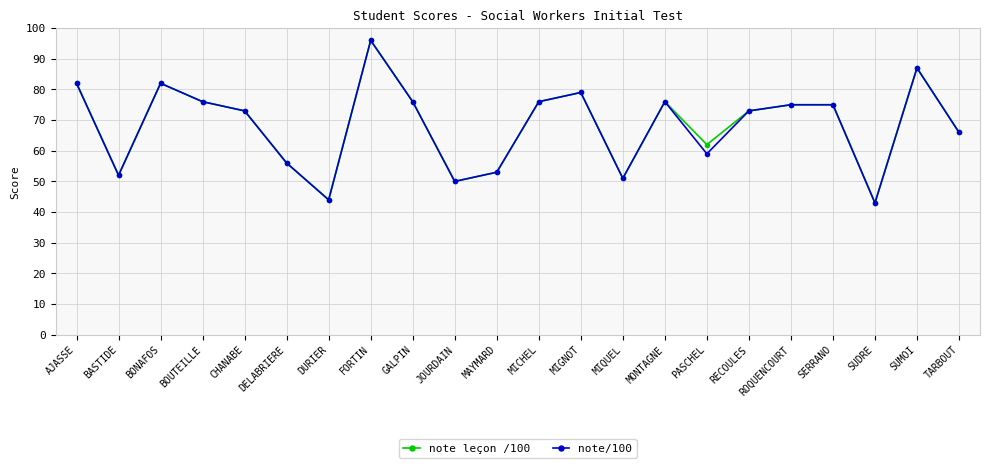

Is the value of note/100 at RECOULES greater than the value of note leçon /100 at TARBOUT?

Yes